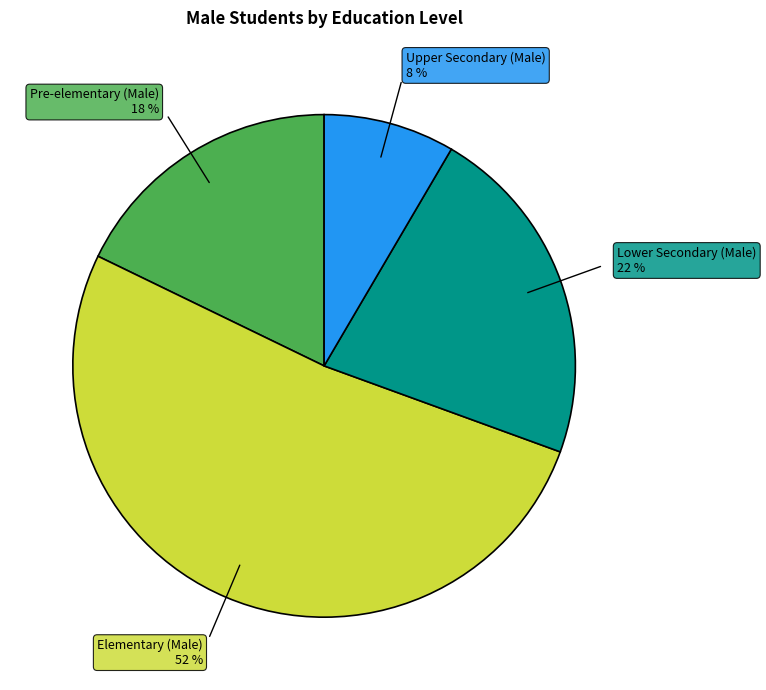

Does any single category account for the majority?

Yes